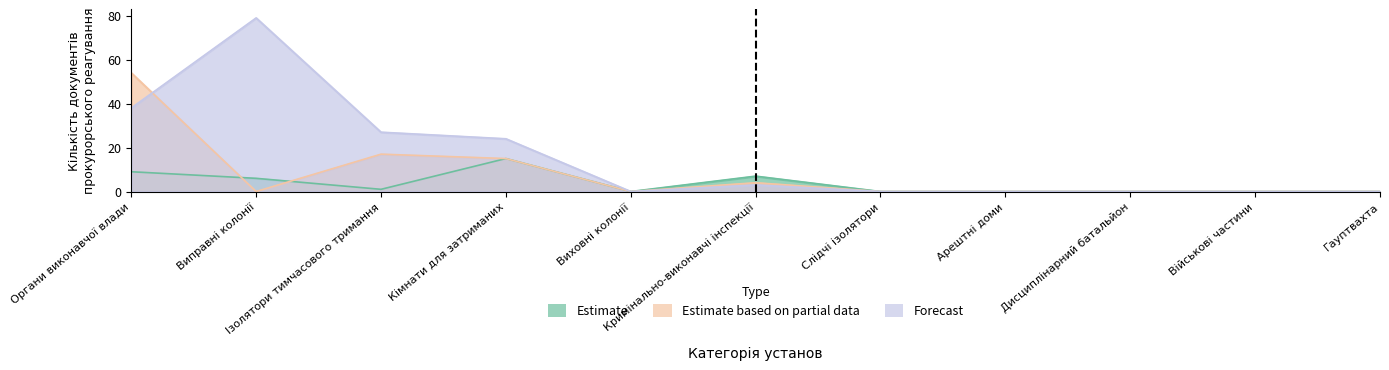

How many interior local valleys does the Forecast series have?

1